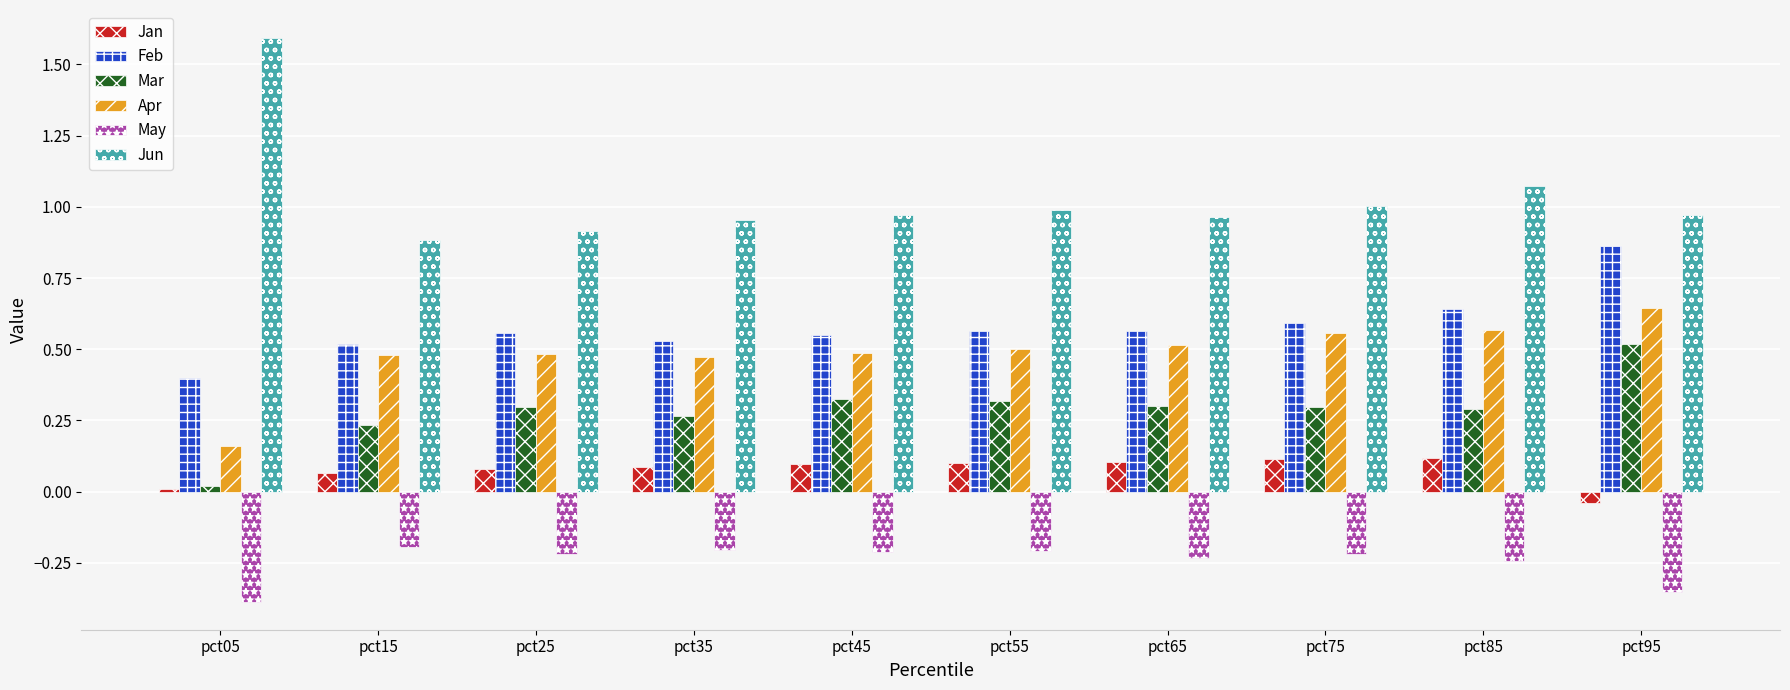

What is the difference between the highest and lowest values at pct55?

1.2